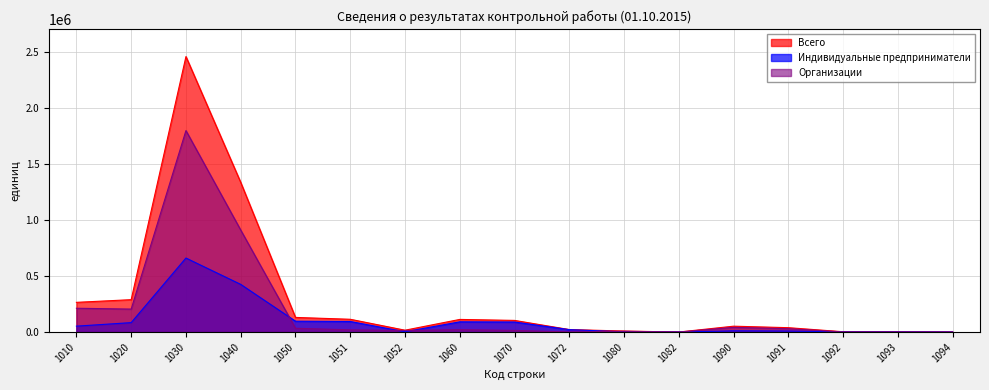

At which category is the sum across all series the highest?

1030